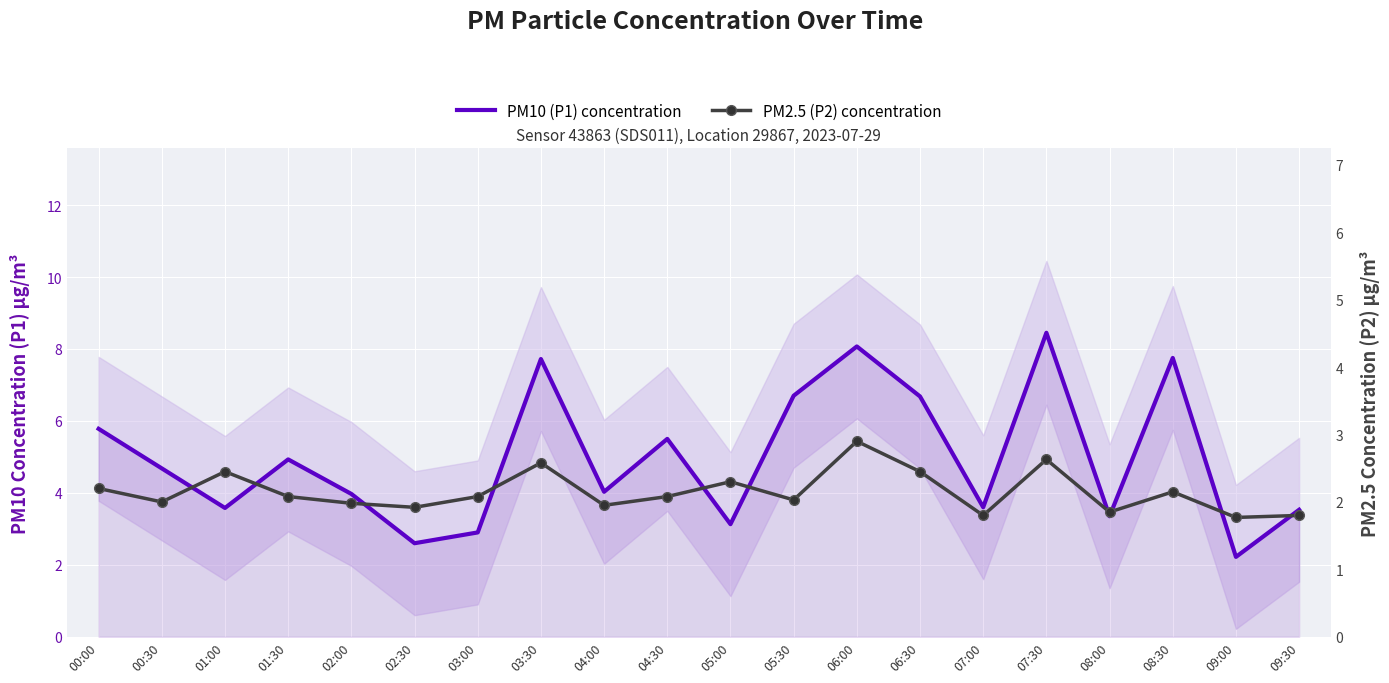

What position from the left is 04:30?

10